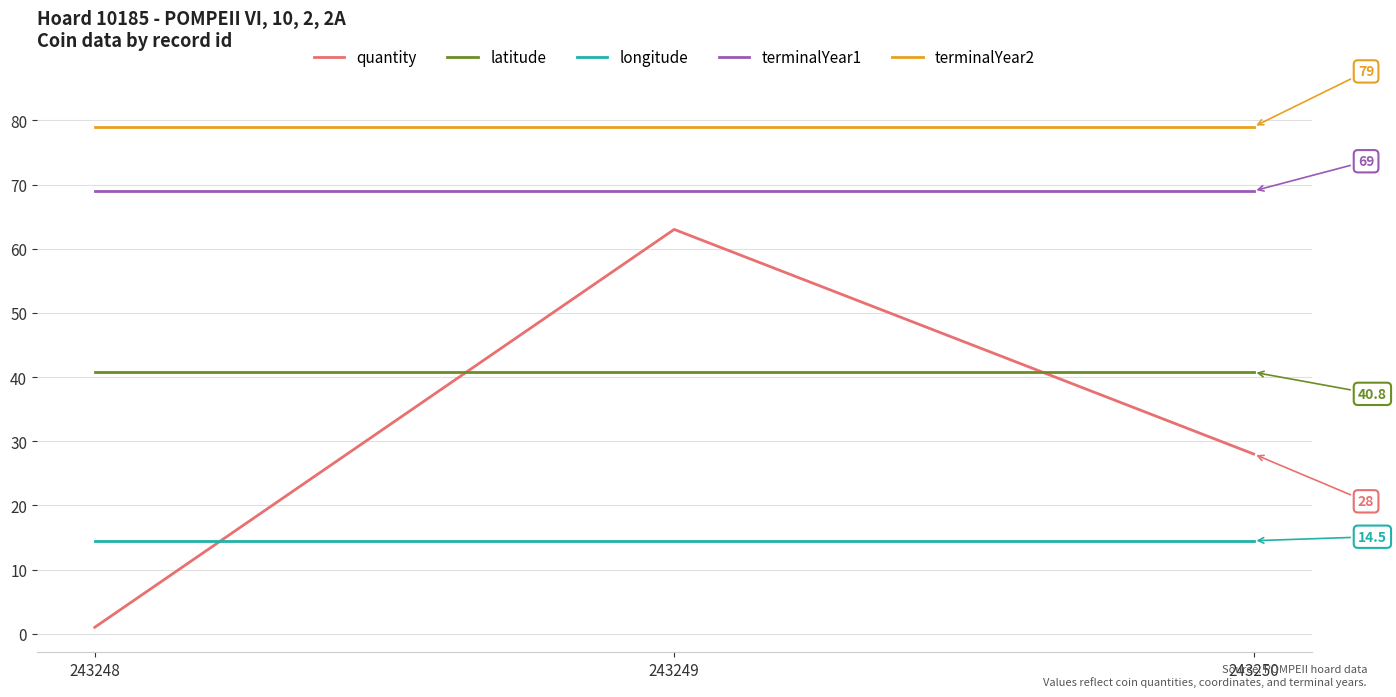

What value does the latitude series have at 243249?

40.8